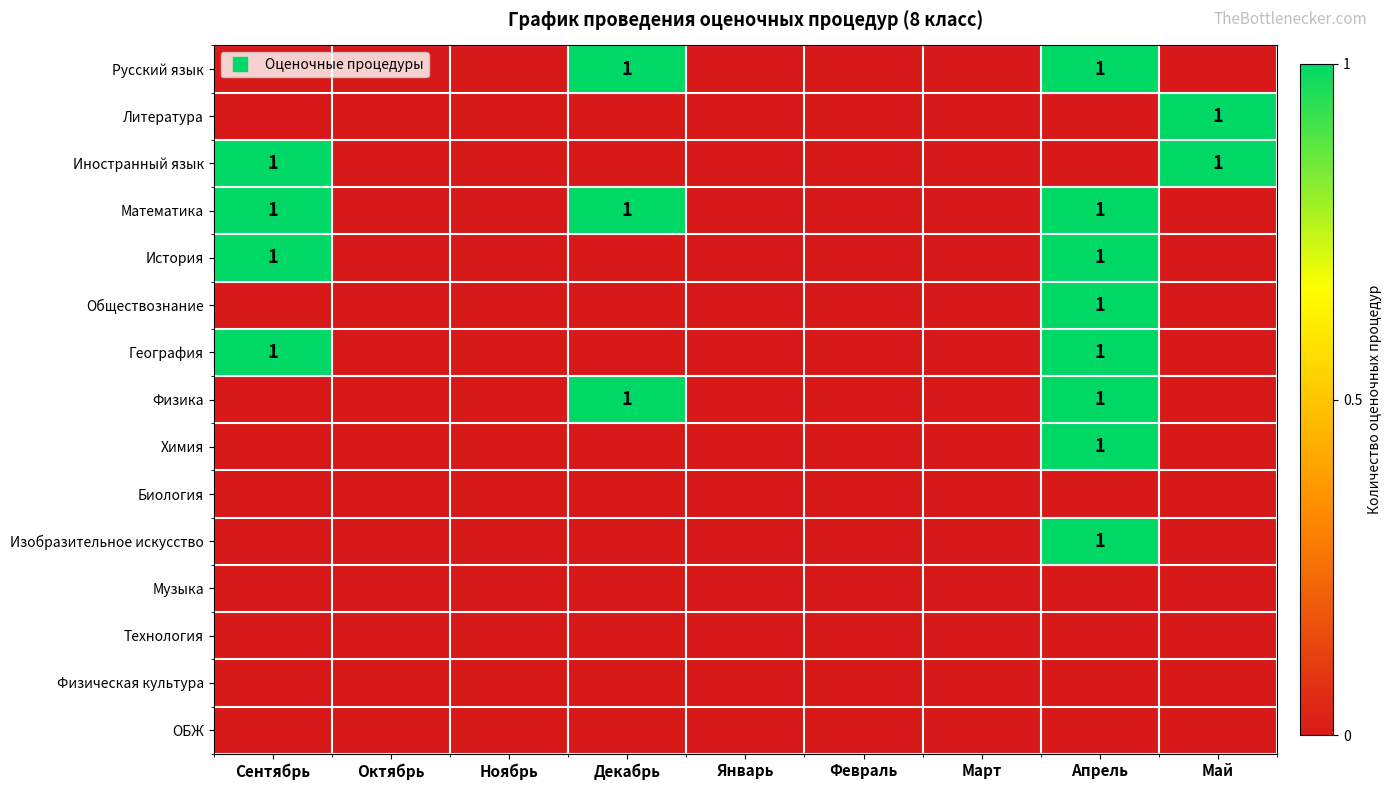

At how many categories does at least one series exceed 0?

4